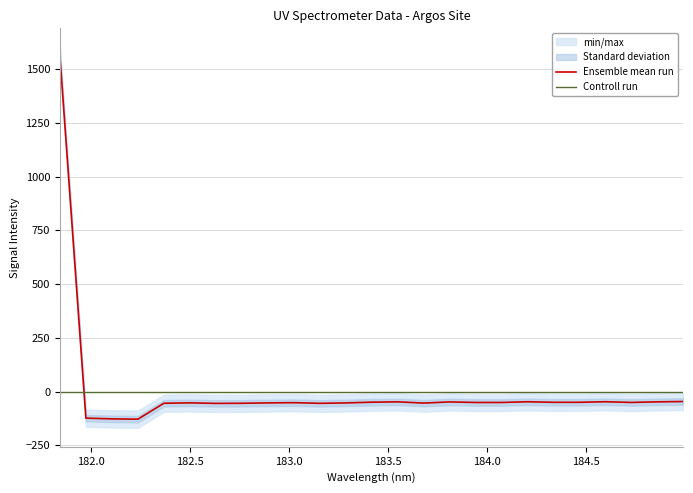

After their last crossing, which series has the higher values: Ensemble mean run or Controll run?

Controll run